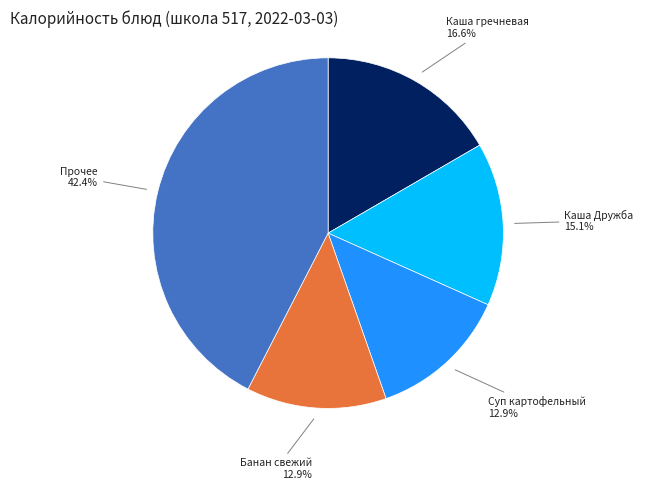

Count the number of slices in the pie.

5